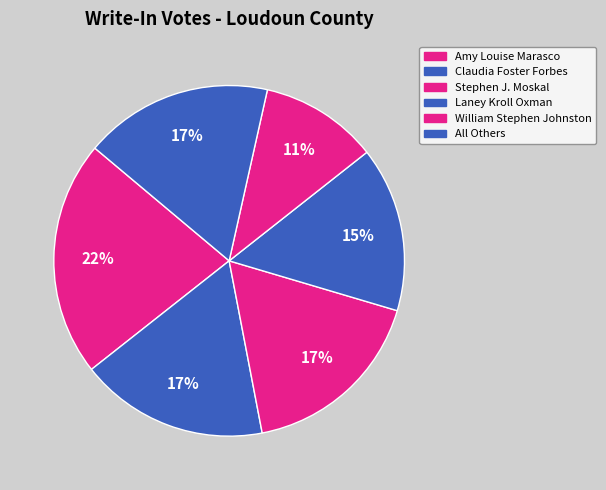

Which slice is the largest?

Amy Louise Marasco